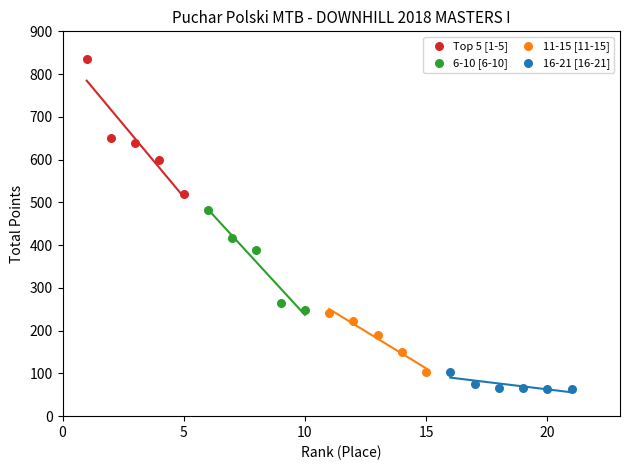

Which series reaches the minimum Y coordinate?

16-21 [16-21]